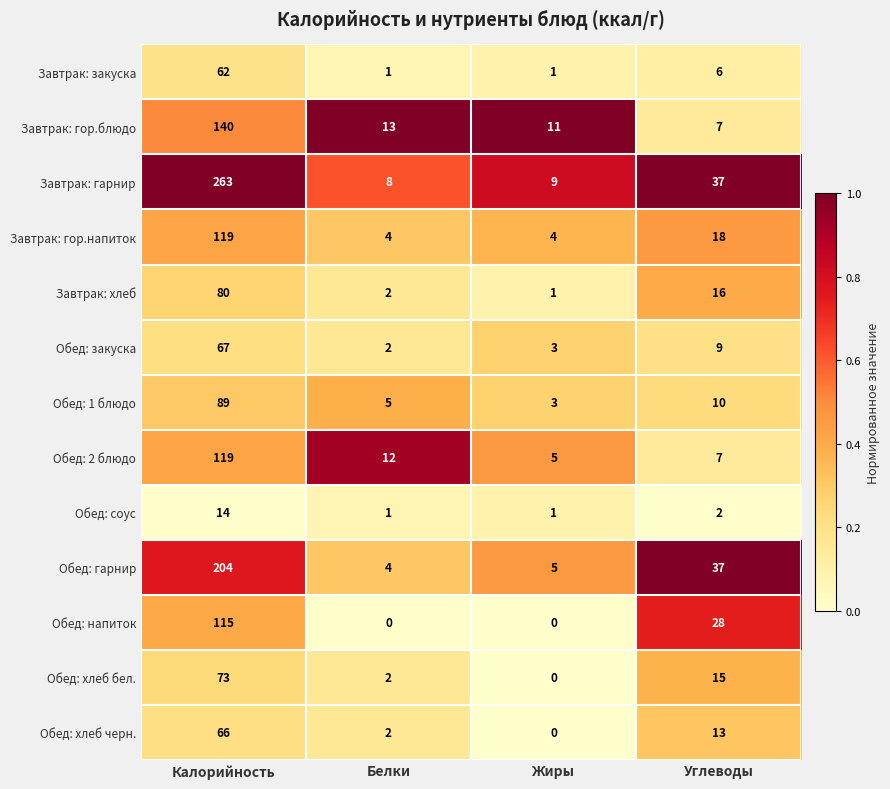

Is the value of Завтрак: гор.блюдо at Жиры greater than the value of Обед: хлеб черн. at Жиры?

Yes